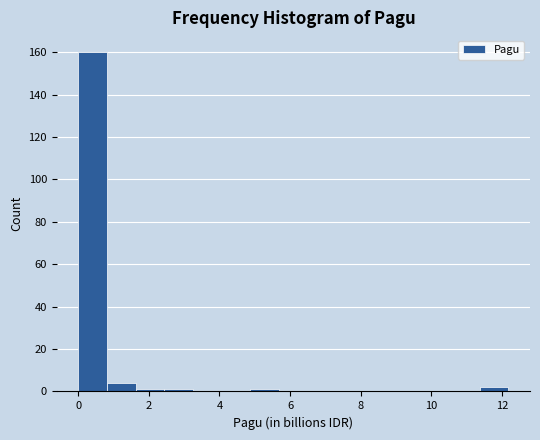

Which range on the x-axis has the tallest bar?

0.0 to 0.8